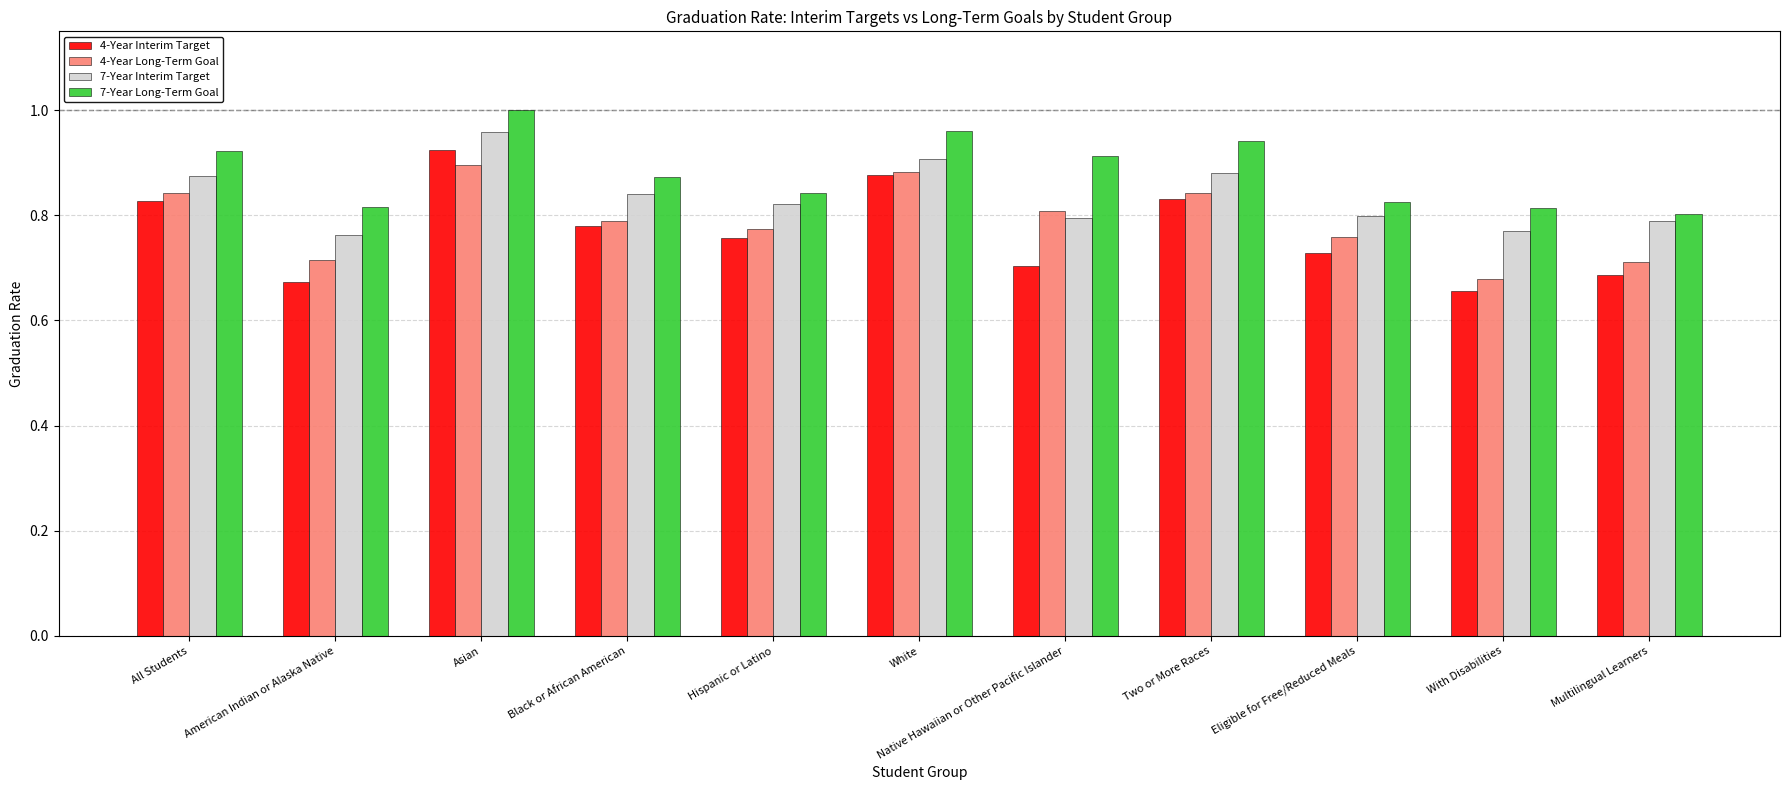

Rank the series by their maximum value, from highest to lowest.

7-Year Long-Term Goal, 7-Year Interim Target, 4-Year Interim Target, 4-Year Long-Term Goal